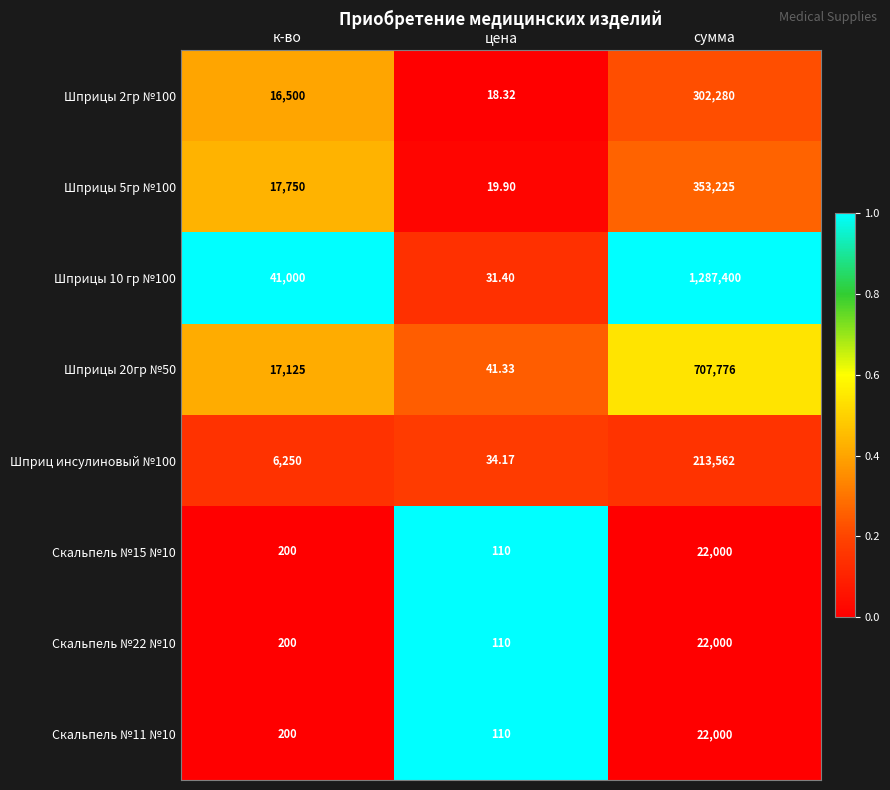

At which label is Скальпель №15 №10 closest to 11055?

к-во